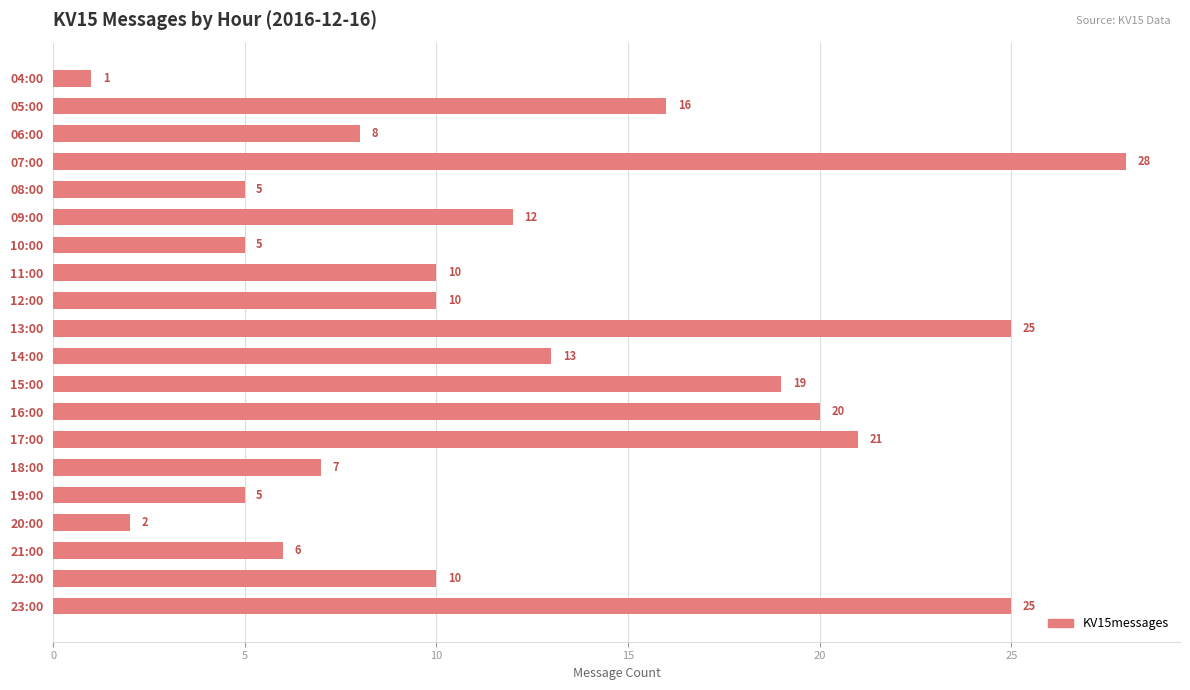

What is the difference between the maximum and second lowest values?

26